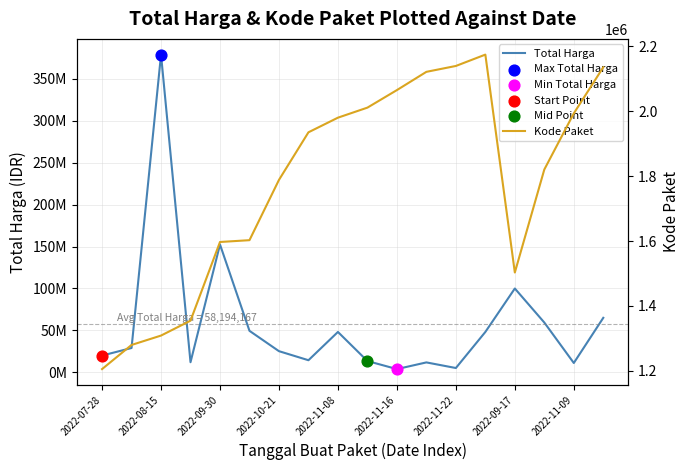

At how many categories does at least one series exceed 268083326?

1